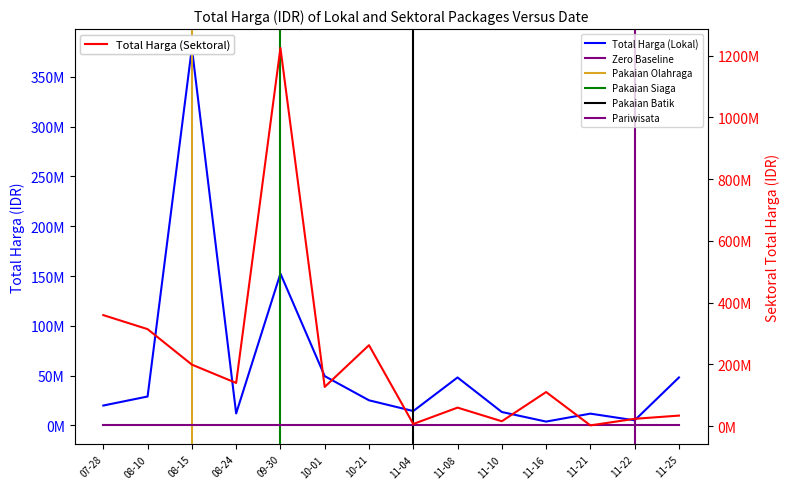

Which series has the largest range (max minus min)?

Total Harga (Sektoral)